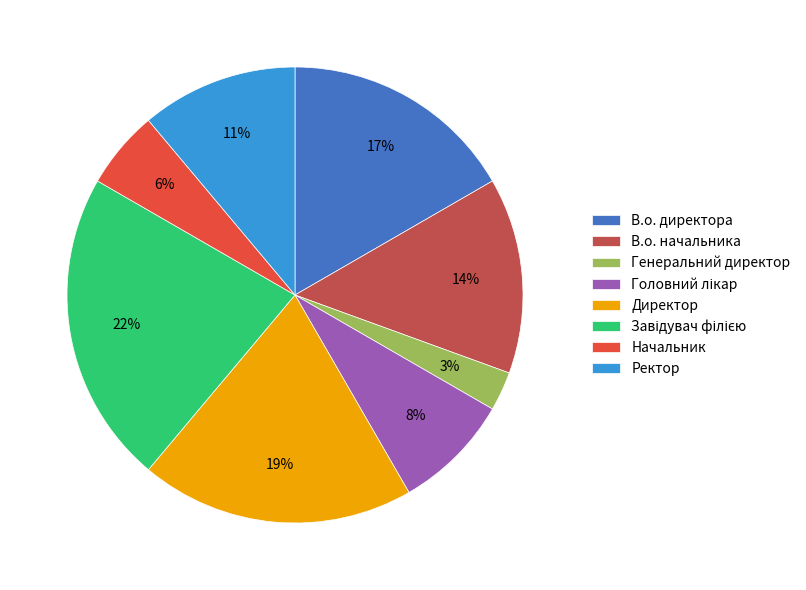

How many segments does this pie chart have?

8